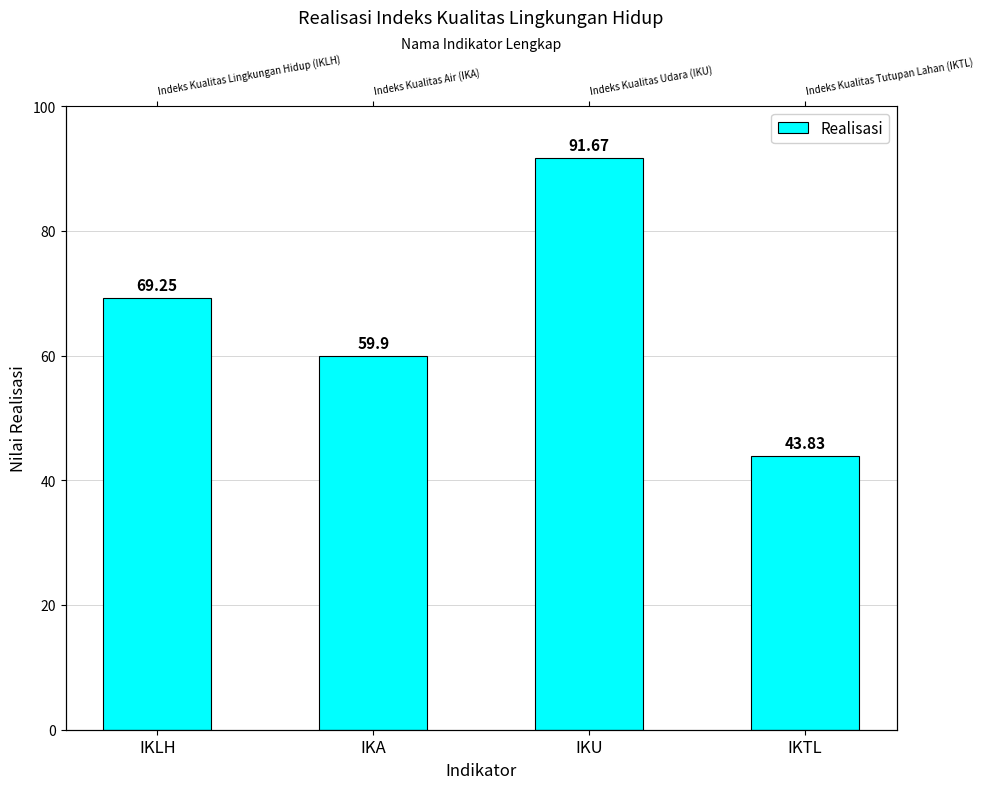

Reading left to right, list all the values displayed in this chart.

69.2	59.9	91.7	43.8